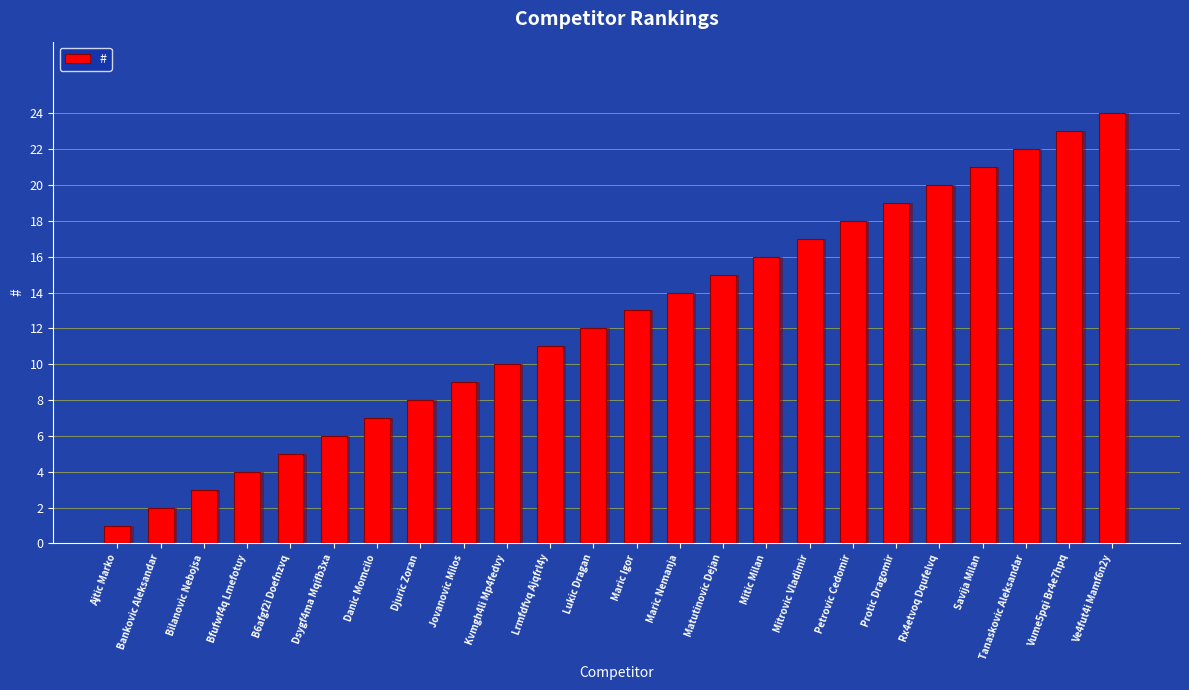

What is the value of the 22nd bar from the left?

22